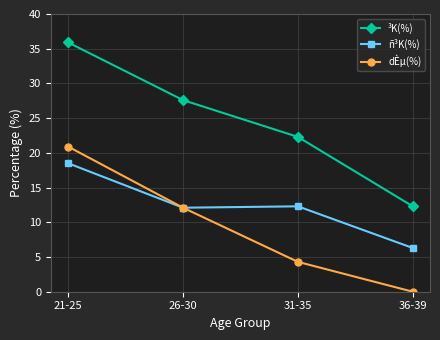

What is the value of the ñ³K(%) point at the 3rd from the left?

12.3